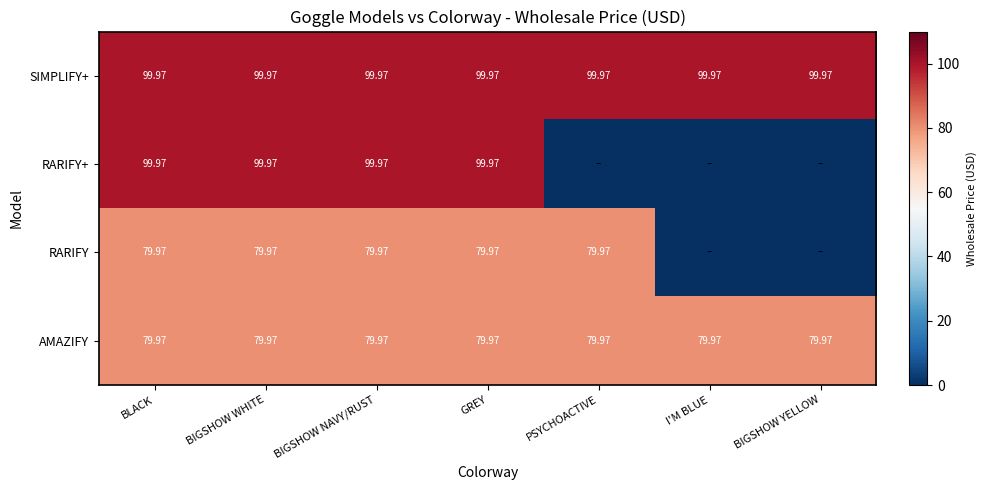

Is the value of SIMPLIFY+ at BIGSHOW WHITE greater than the value of RARIFY at PSYCHOACTIVE?

Yes